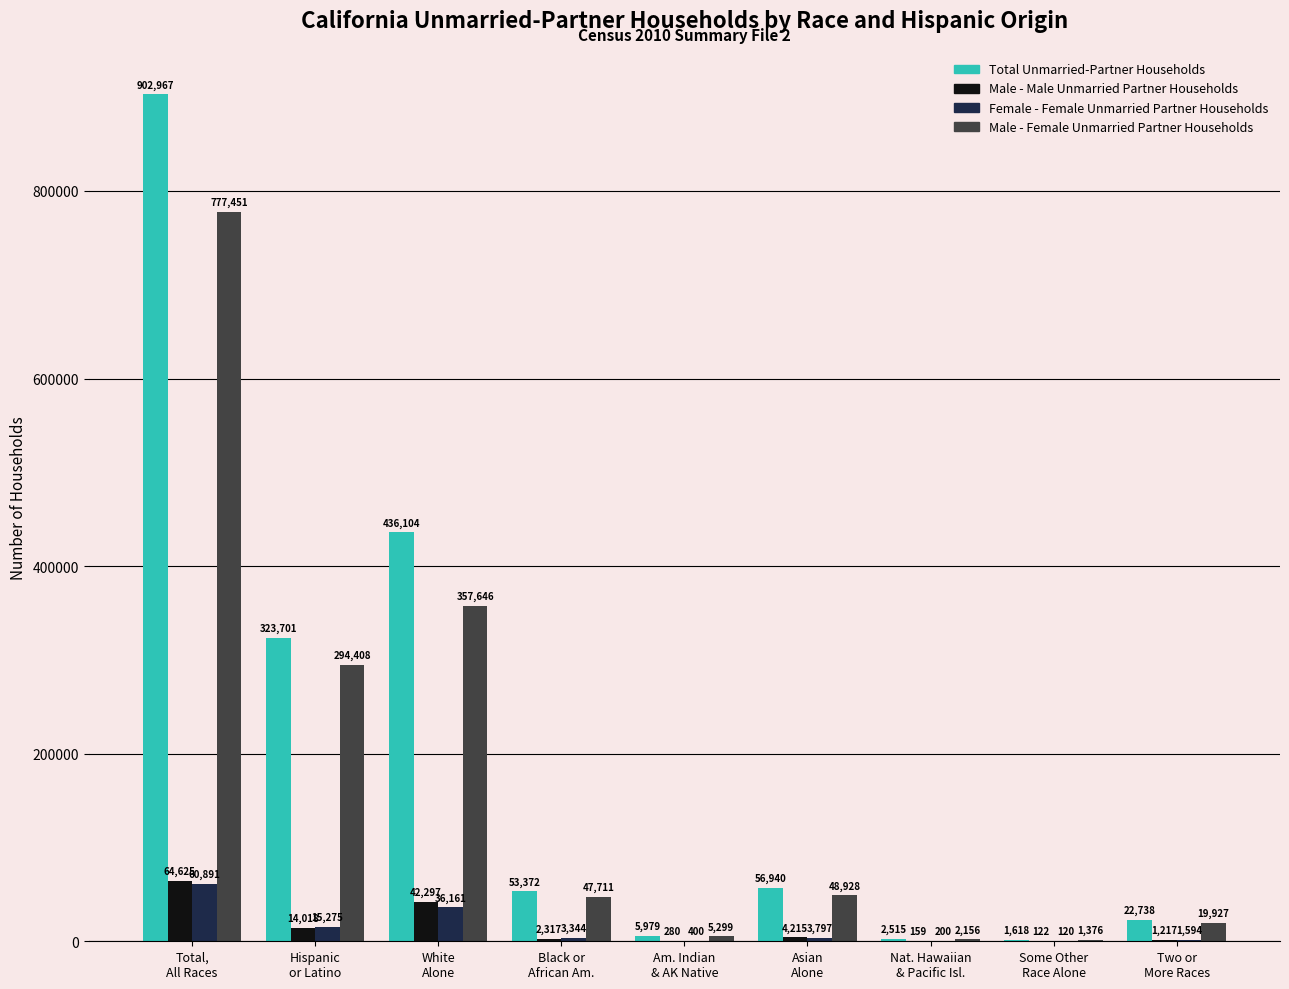

Reading right to left, what are all the values shown in this chart?

Total Unmarried-Partner Households: Two or
More Races=22738	Some Other
Race Alone=1618	Nat. Hawaiian
& Pacific Isl.=2515	Asian
Alone=56940	Am. Indian
& AK Native=5979	Black or
African Am.=53372	White
Alone=436104	Hispanic
or Latino=323701	Total,
All Races=902967
Male - Male Unmarried Partner Households: Two or
More Races=1217	Some Other
Race Alone=122	Nat. Hawaiian
& Pacific Isl.=159	Asian
Alone=4215	Am. Indian
& AK Native=280	Black or
African Am.=2317	White
Alone=42297	Hispanic
or Latino=14018	Total,
All Races=64625
Female - Female Unmarried Partner Households: Two or
More Races=1594	Some Other
Race Alone=120	Nat. Hawaiian
& Pacific Isl.=200	Asian
Alone=3797	Am. Indian
& AK Native=400	Black or
African Am.=3344	White
Alone=36161	Hispanic
or Latino=15275	Total,
All Races=60891
Male - Female Unmarried Partner Households: Two or
More Races=19927	Some Other
Race Alone=1376	Nat. Hawaiian
& Pacific Isl.=2156	Asian
Alone=48928	Am. Indian
& AK Native=5299	Black or
African Am.=47711	White
Alone=357646	Hispanic
or Latino=294408	Total,
All Races=777451